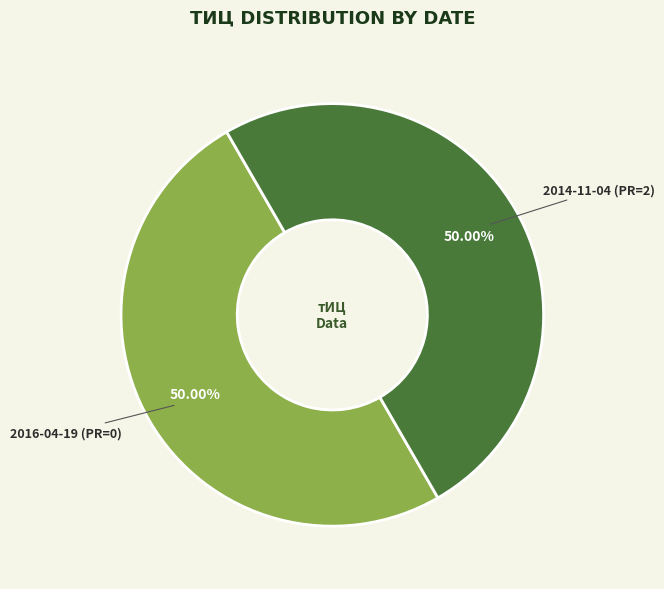

Is there any slice that represents more than half of the pie?

No